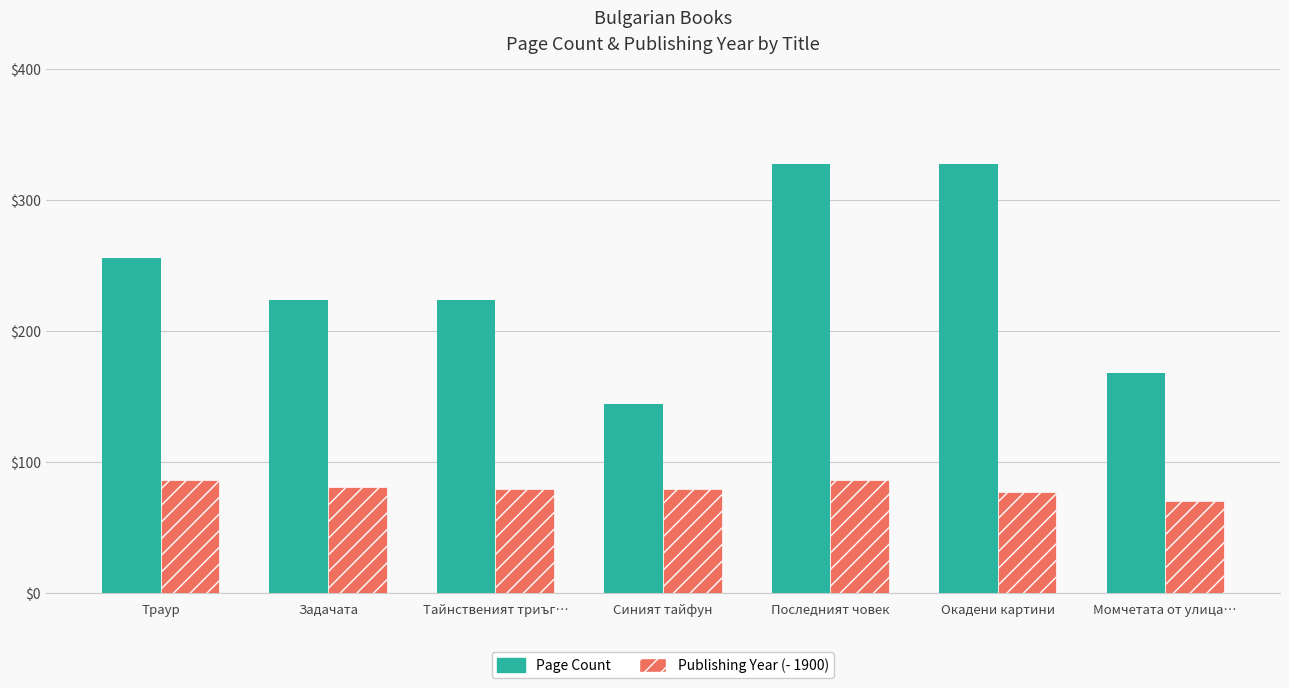

What are all the series names shown in the legend?

Page Count, Publishing Year (- 1900)